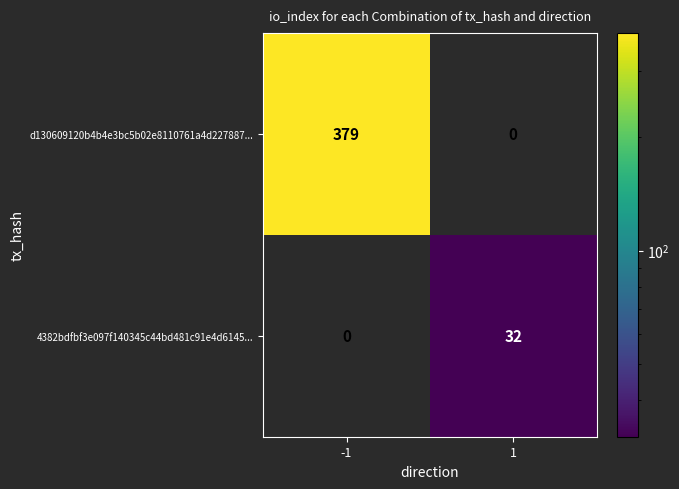

Reading right to left, transcribe all the data shown in this chart.

d130609120b4b4e3bc5b02e8110761a4d227887...: 1=0	-1=379
4382bdfbf3e097f140345c44bd481c91e4d6145...: 1=32	-1=0